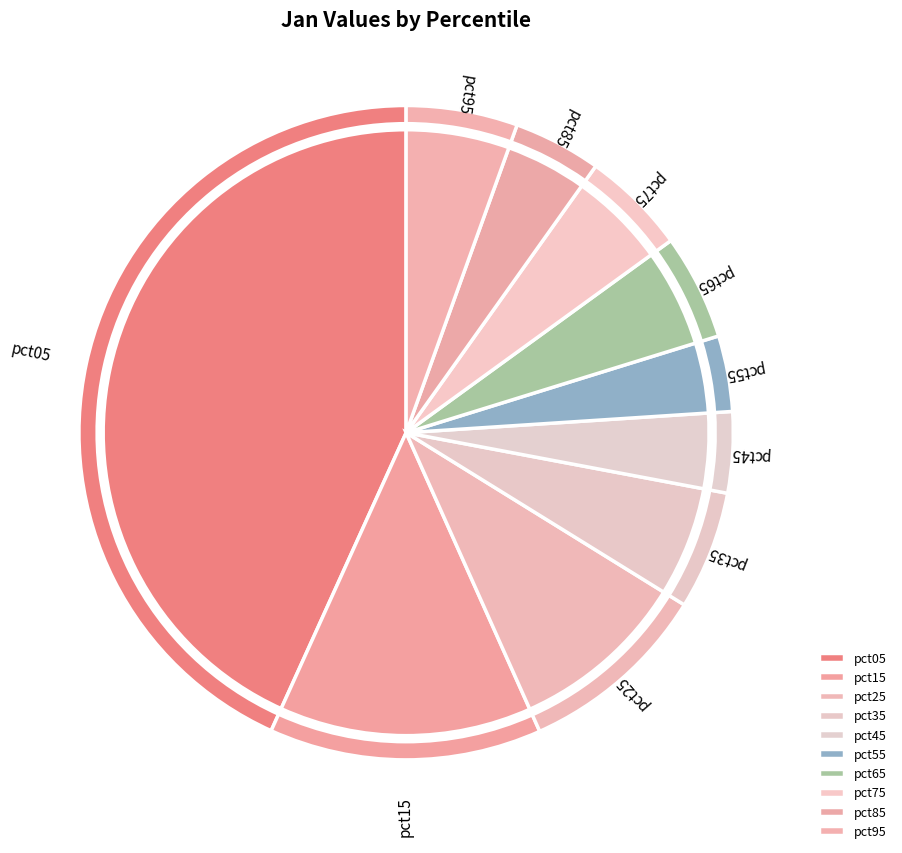

Which category has the smallest portion of the pie?

pct55